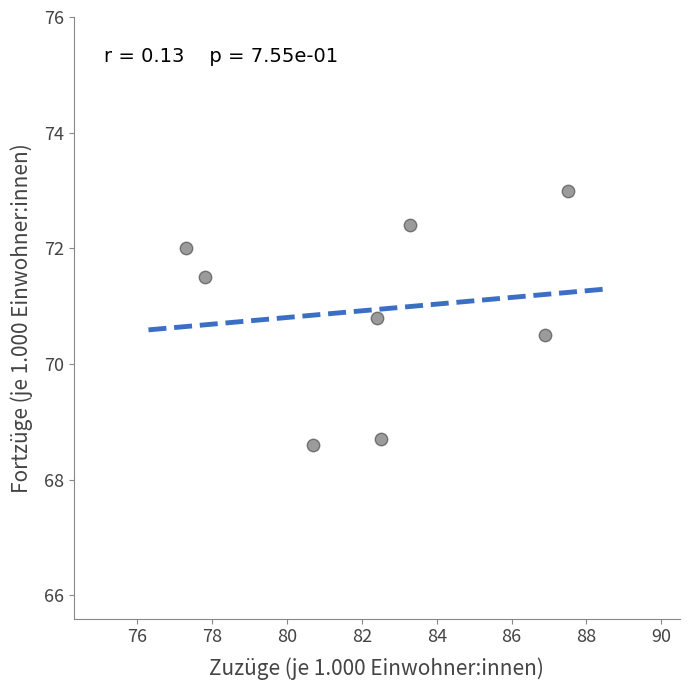

What Y value in the scatter plot is closest to 70?

70.5